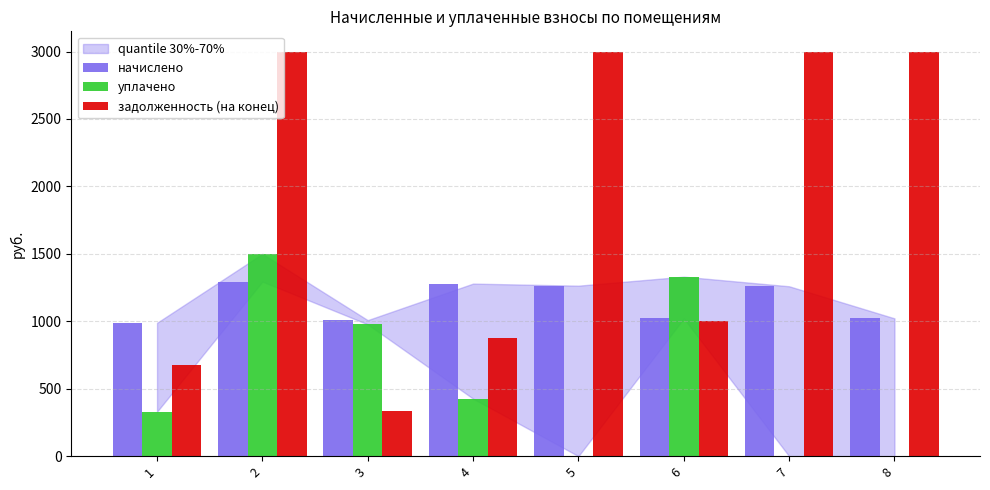

Which series has the largest total across all categories?

задолженность (на конец)